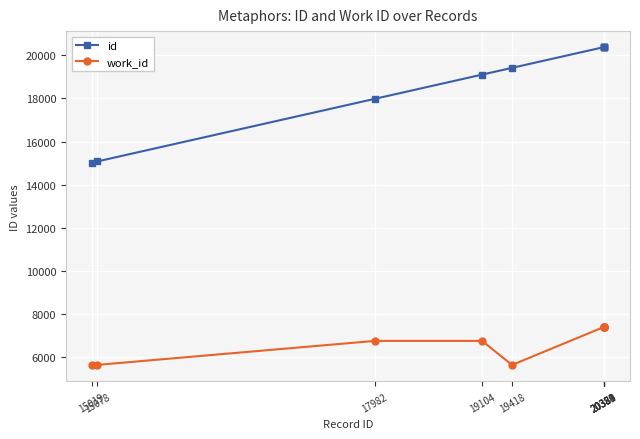

Which series has the largest range (max minus min)?

id